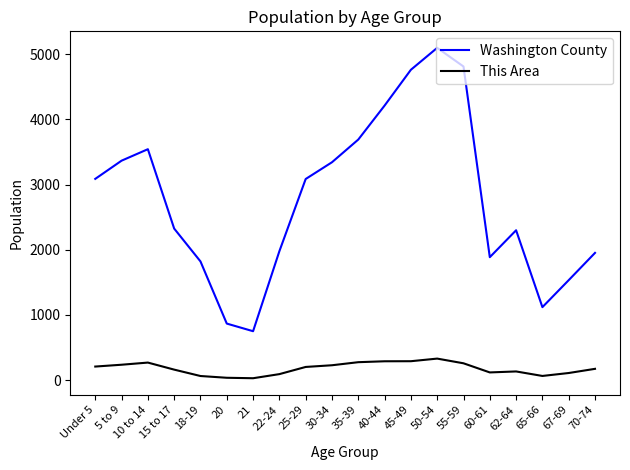

Which series changed the most between 15 to 17 and 70-74?

Washington County